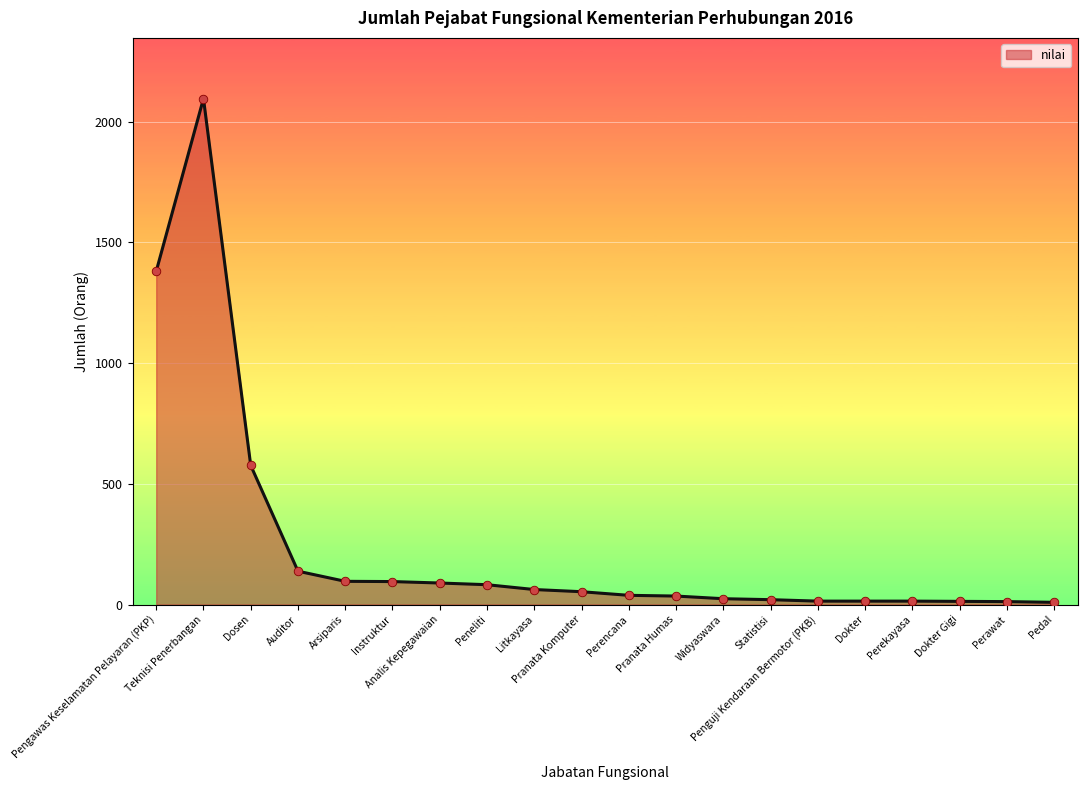

Between Instruktur and Perawat, which is larger?

Instruktur